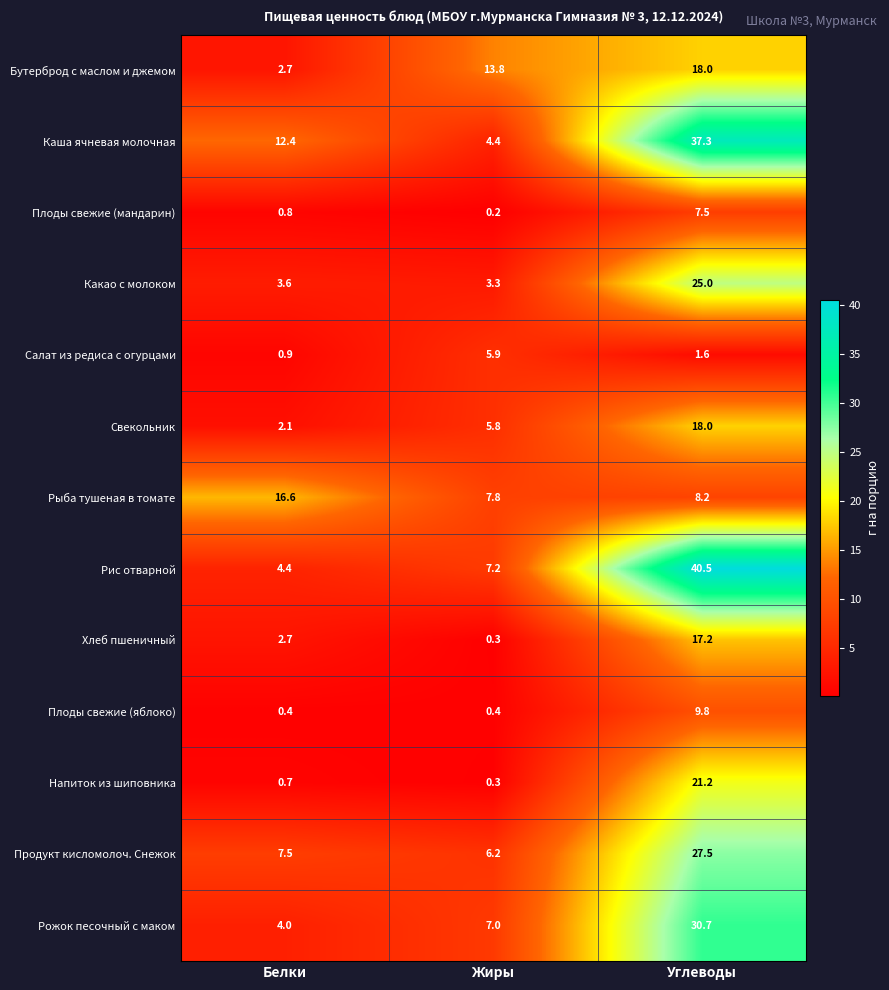

How many series are shown in this chart?

13